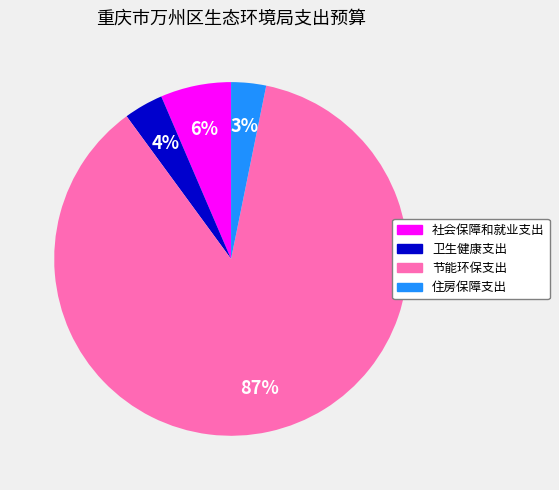

To the nearest percent, what is the difference between the largest and smallest slice percentages?

84%